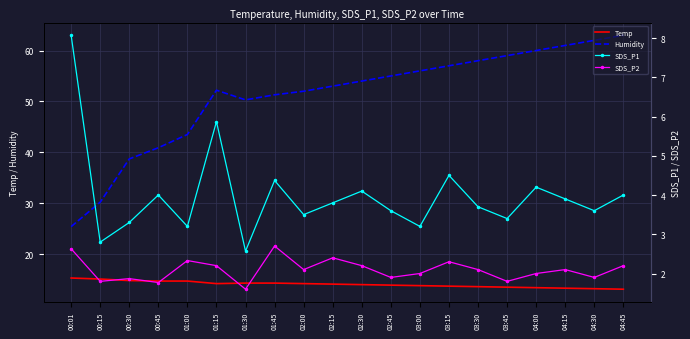

True or false: SDS_P1 and Humidity intersect in this chart.

False